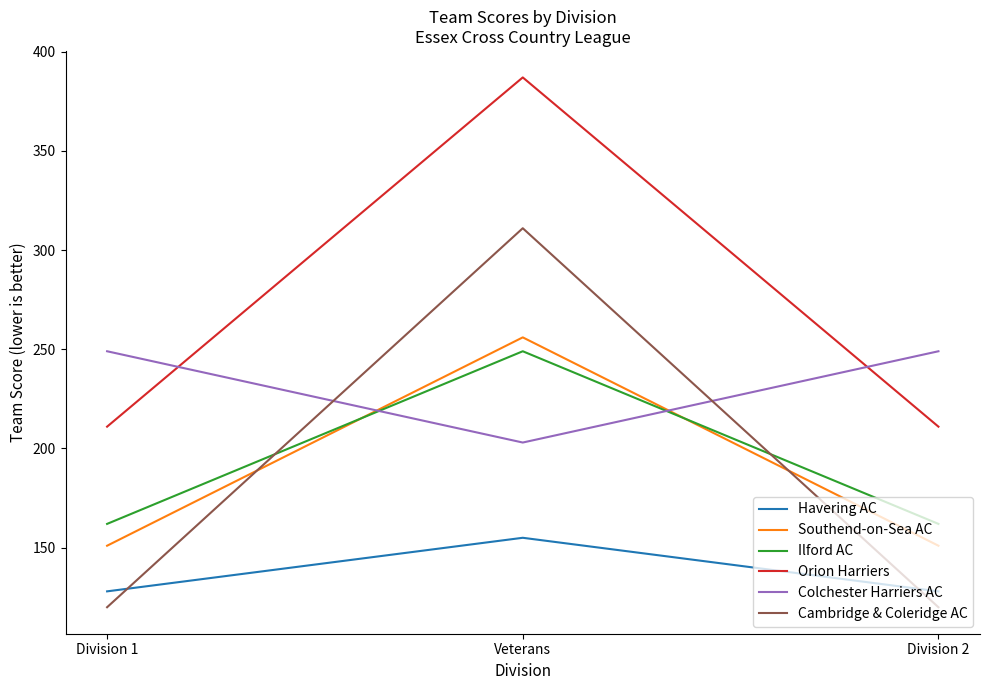

How many lines are shown in the chart?

6